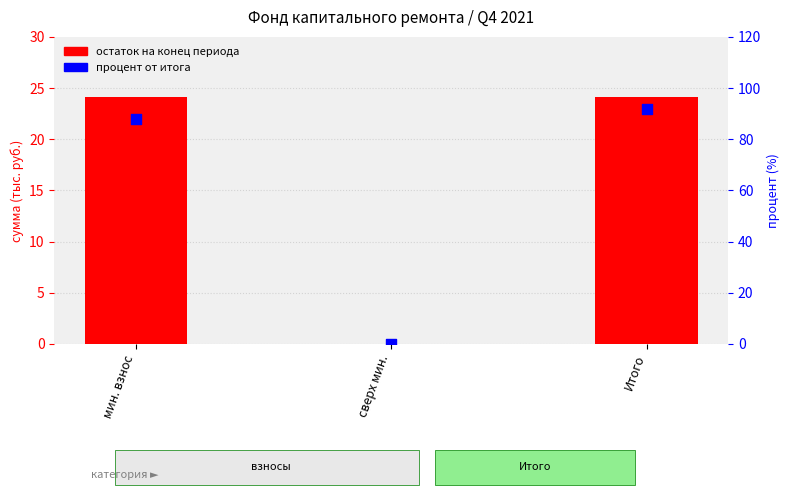

What are all the series names shown in the legend?

остаток на конец периода, процент от итога